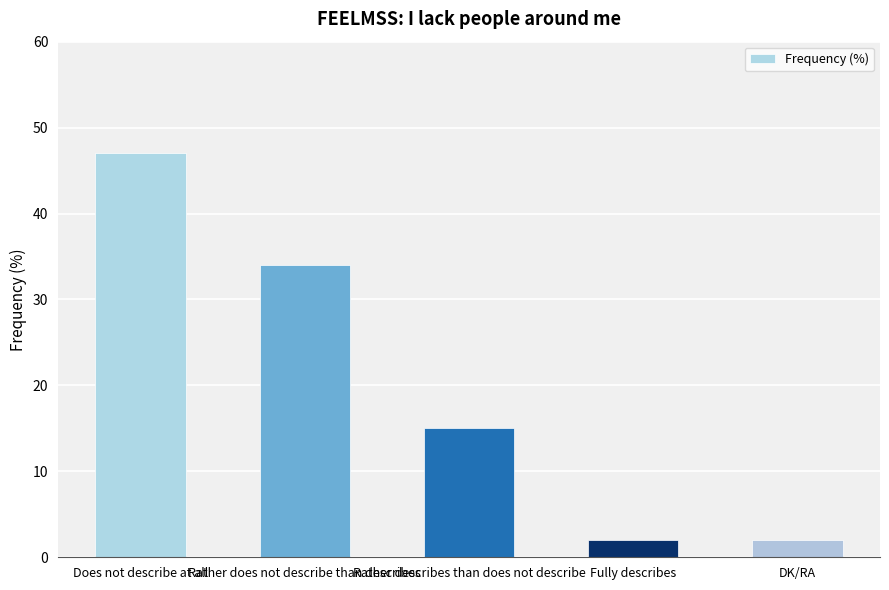

What is the label of the 2nd bar from the right?

Fully describes